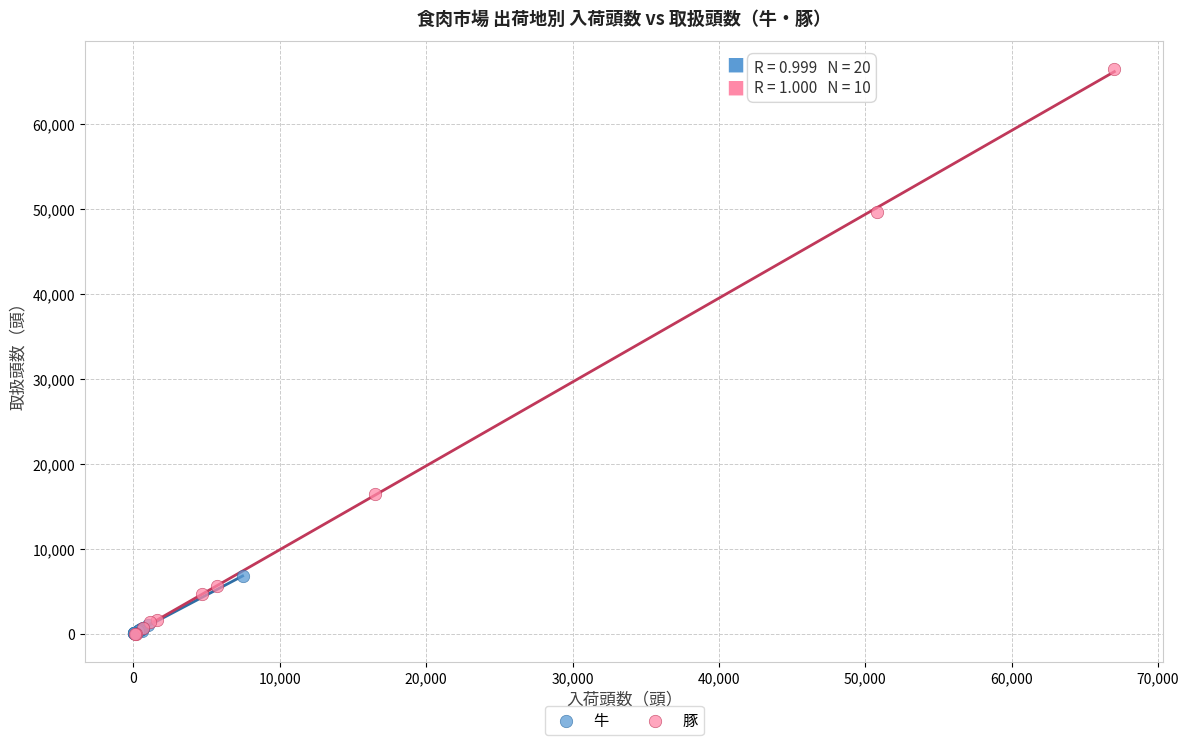

Which series has the largest Y range (max minus min)?

豚